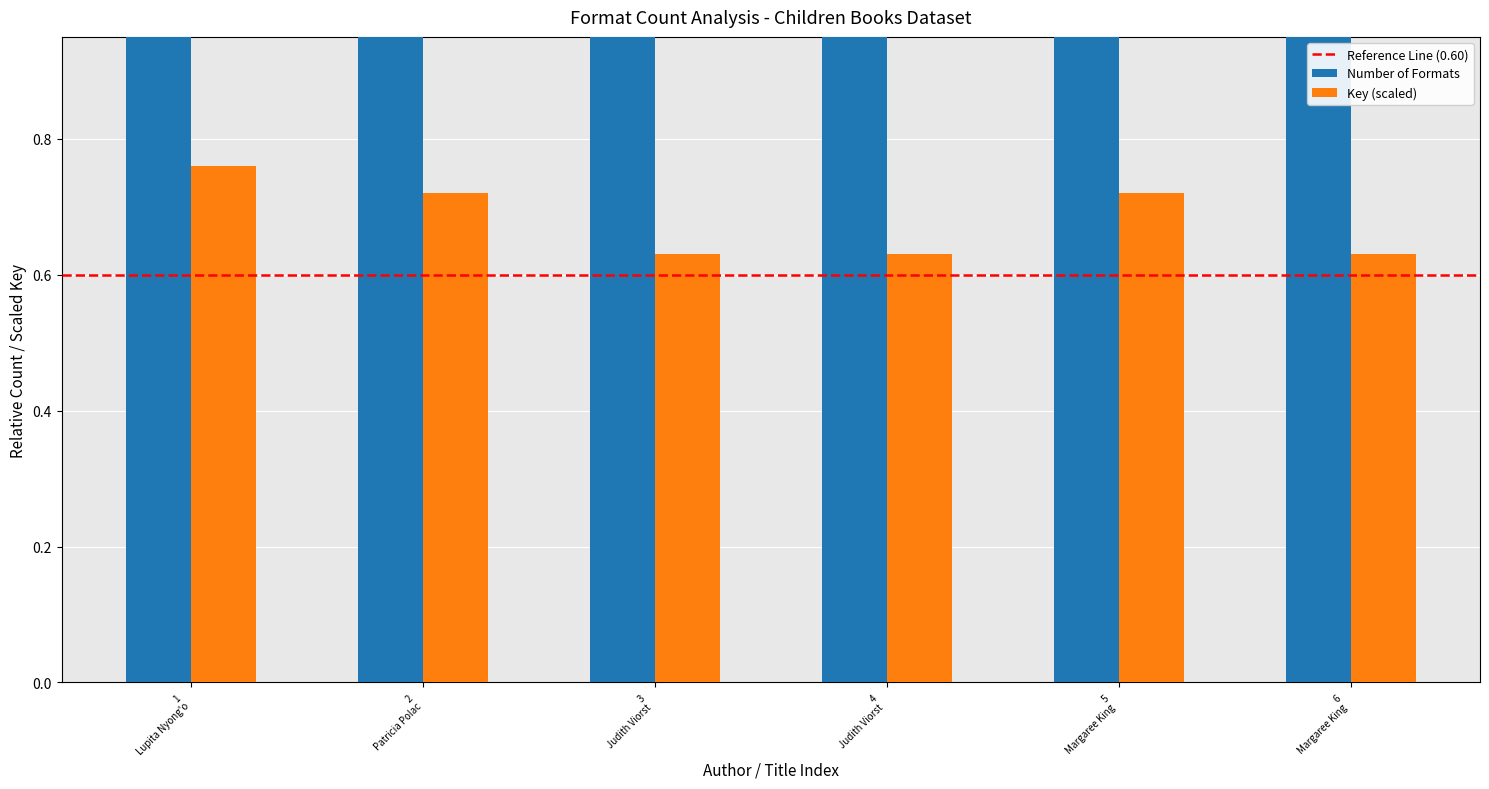

Between 6 Margaree King and 2 Patricia Polac, which is larger?

6 Margaree King